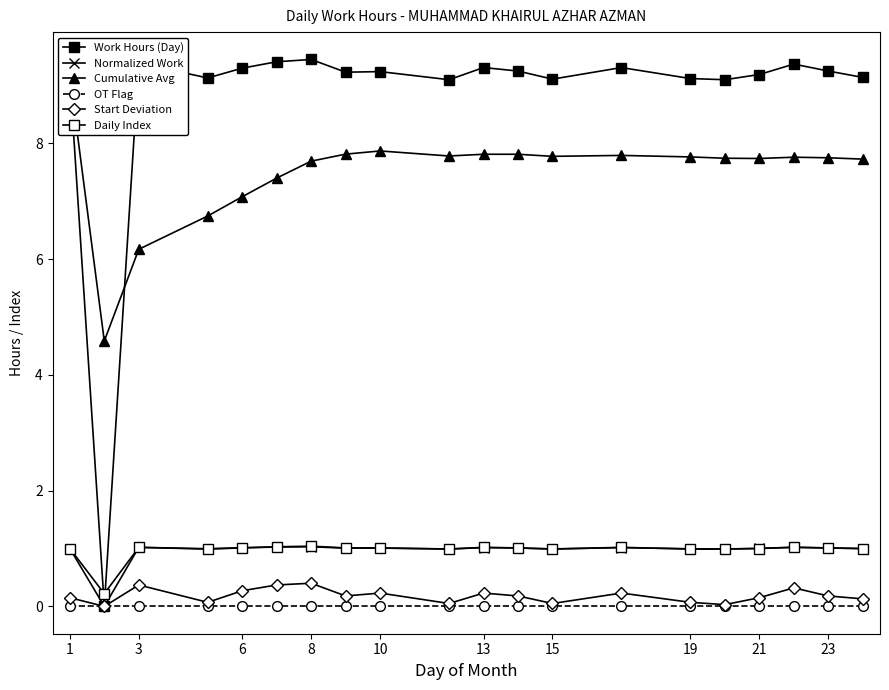

Is this an area chart (filled region under the line)?

No